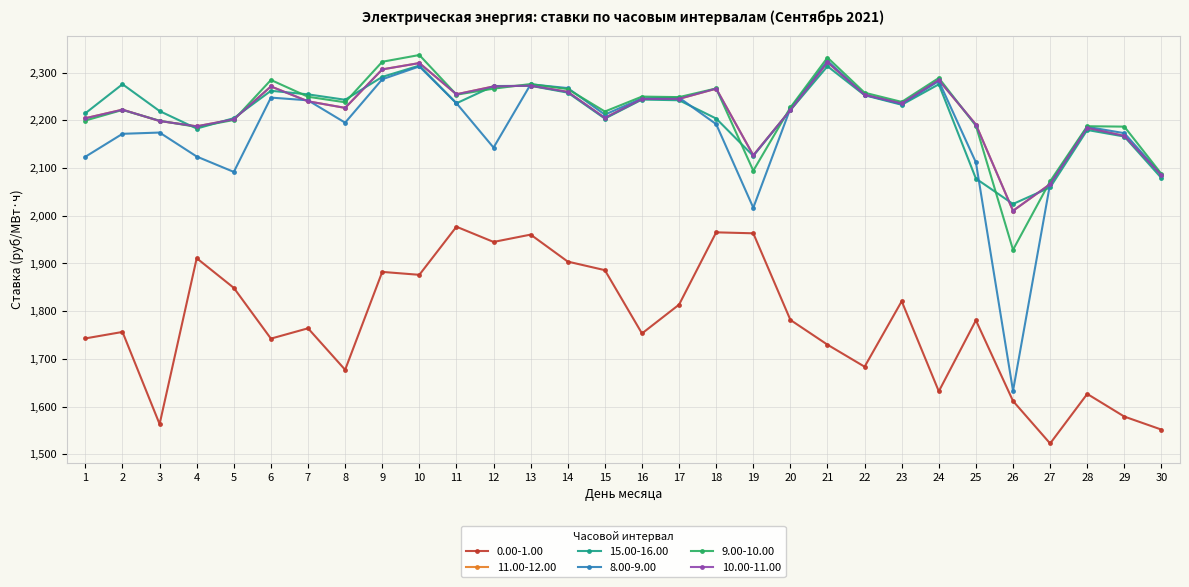

At which category does 11.00-12.00 reach its first local valley?

4